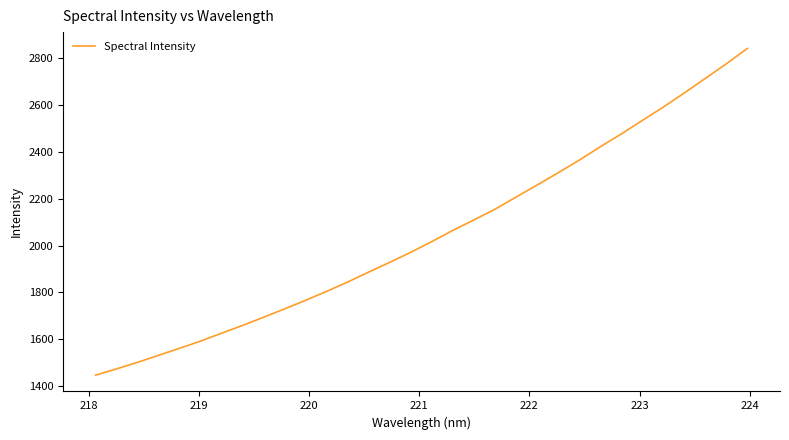

What is the minimum value shown in the chart?

1447.1